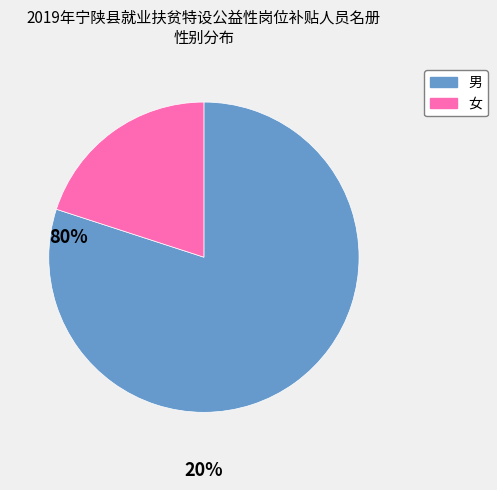

Which category has the biggest portion of the pie?

男